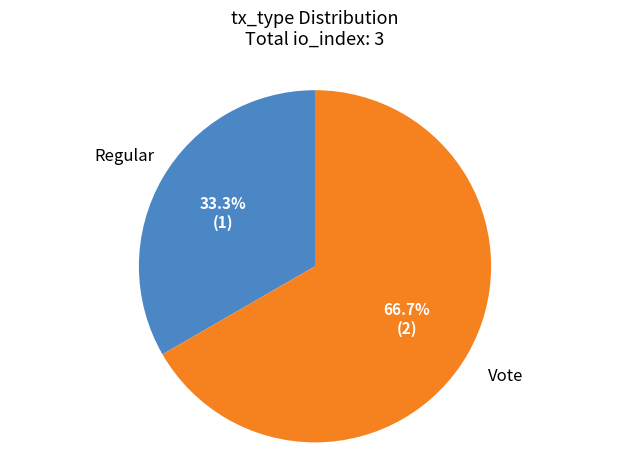

Is there any slice that represents more than half of the pie?

Yes